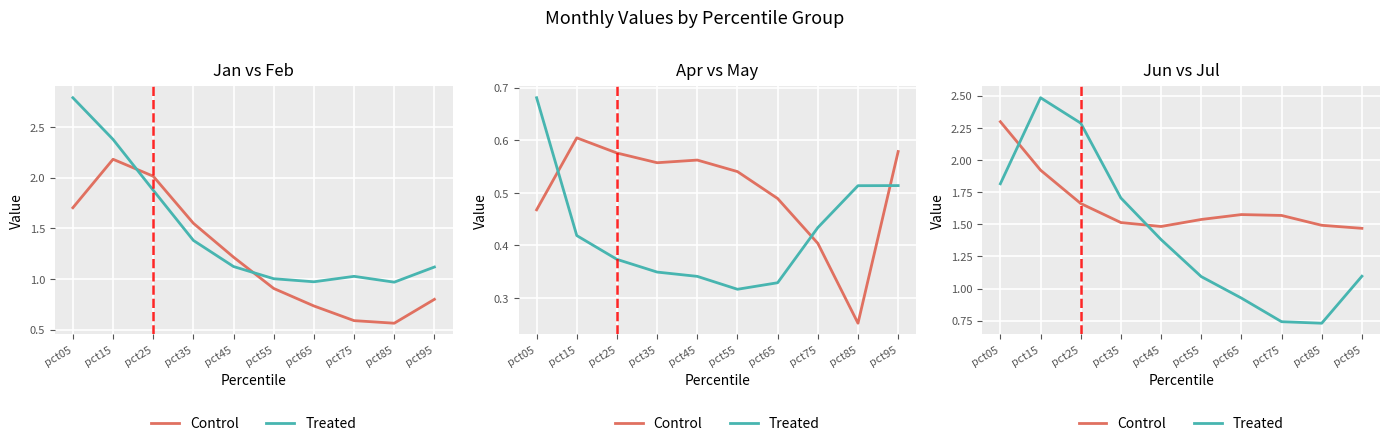

How many interior local peaks does the Control series have?

1